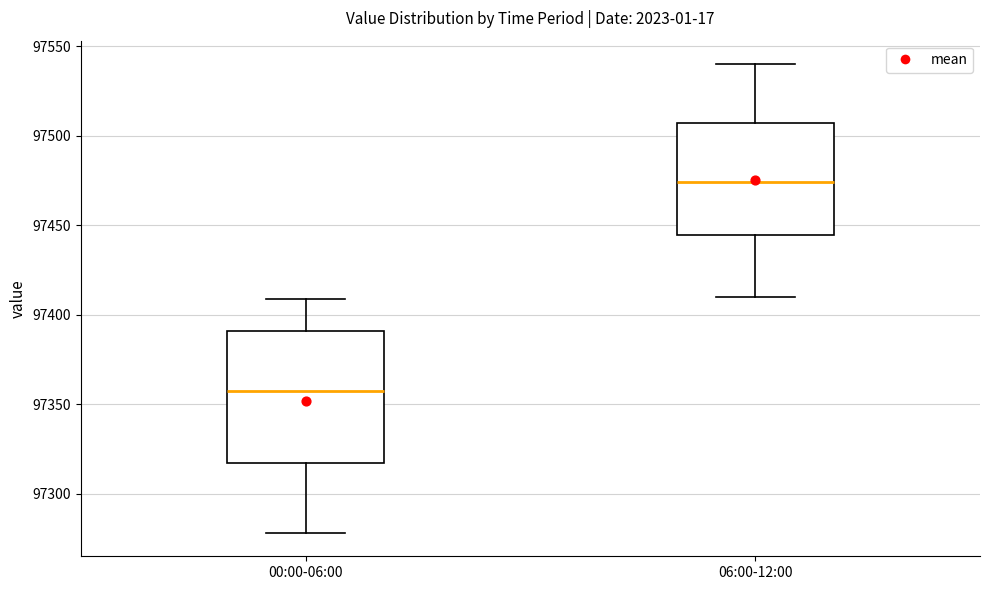

Reading left to right, transcribe this box plot: for each box, give where its median line is, the range the box spans, and where its two whiskers end, as read against the y-axis. The values are not printed on the chart, so give them approximately, as read against the axis.

00:00-06:00: median 97355, box 97315 to 97390, whiskers 97280 to 97410
06:00-12:00: median 97475, box 97445 to 97505, whiskers 97410 to 97540